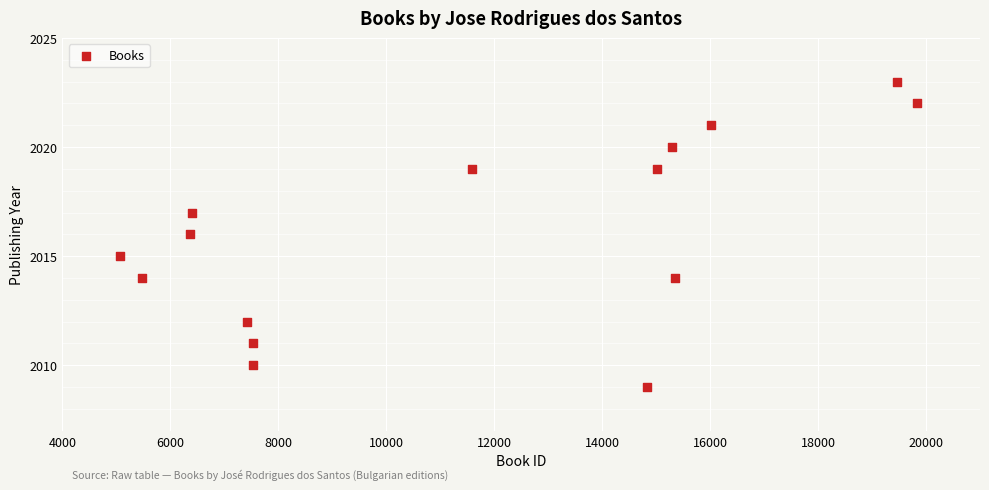

What is the range of X values (max minus min)?

14760